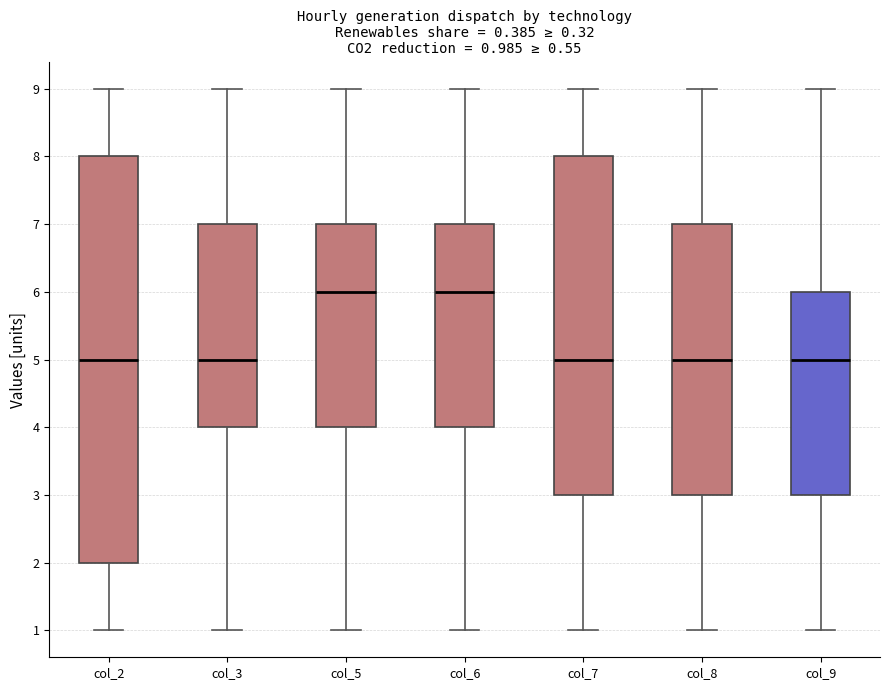

Which box is the tallest, from its lower edge to its upper edge?

col_2